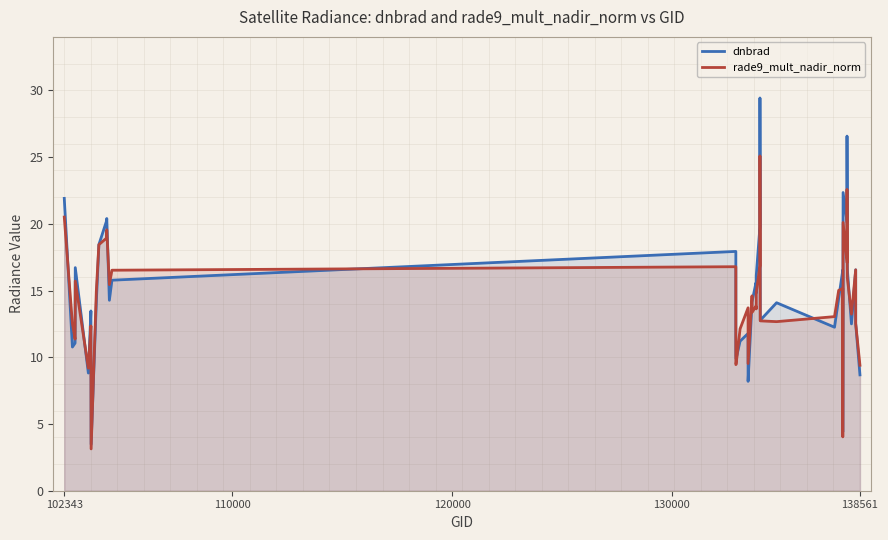

Which series ends up on top after the final intersection of rade9_mult_nadir_norm and dnbrad?

rade9_mult_nadir_norm